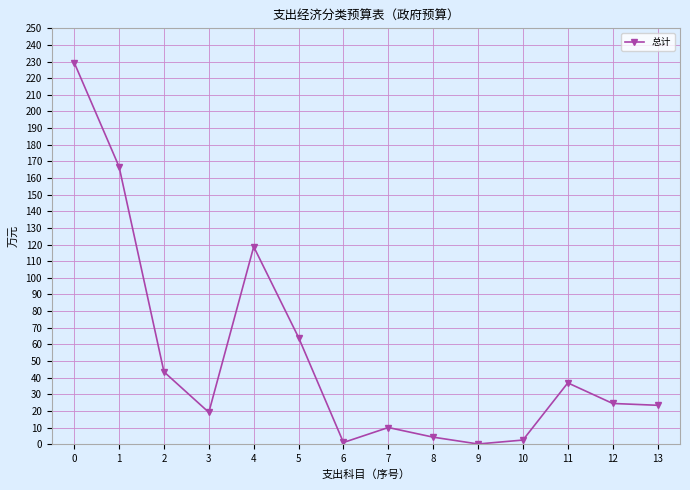

Where is the first local maximum?

4